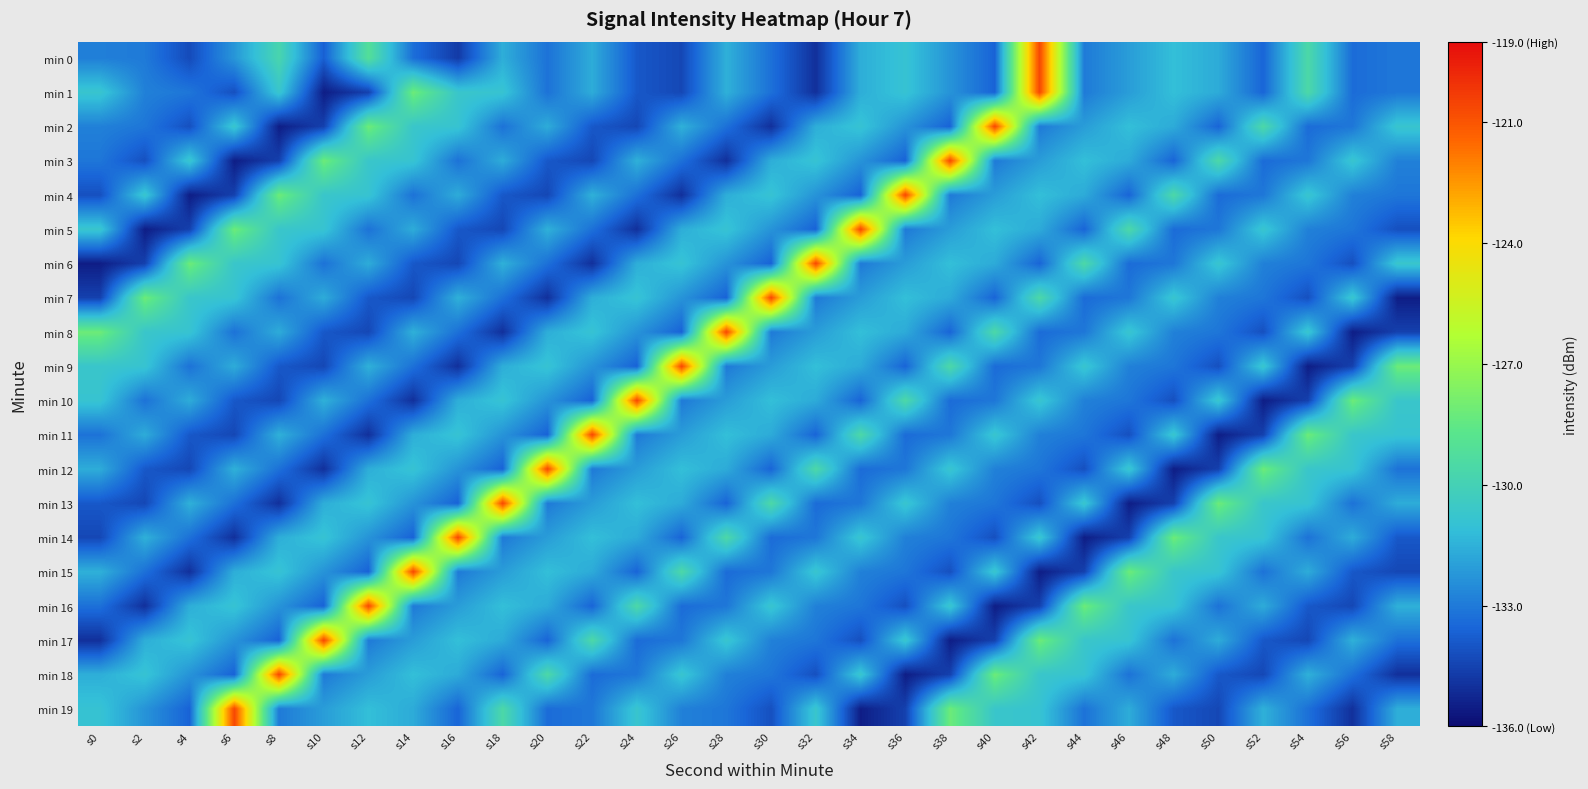

How many series are shown in this chart?

20